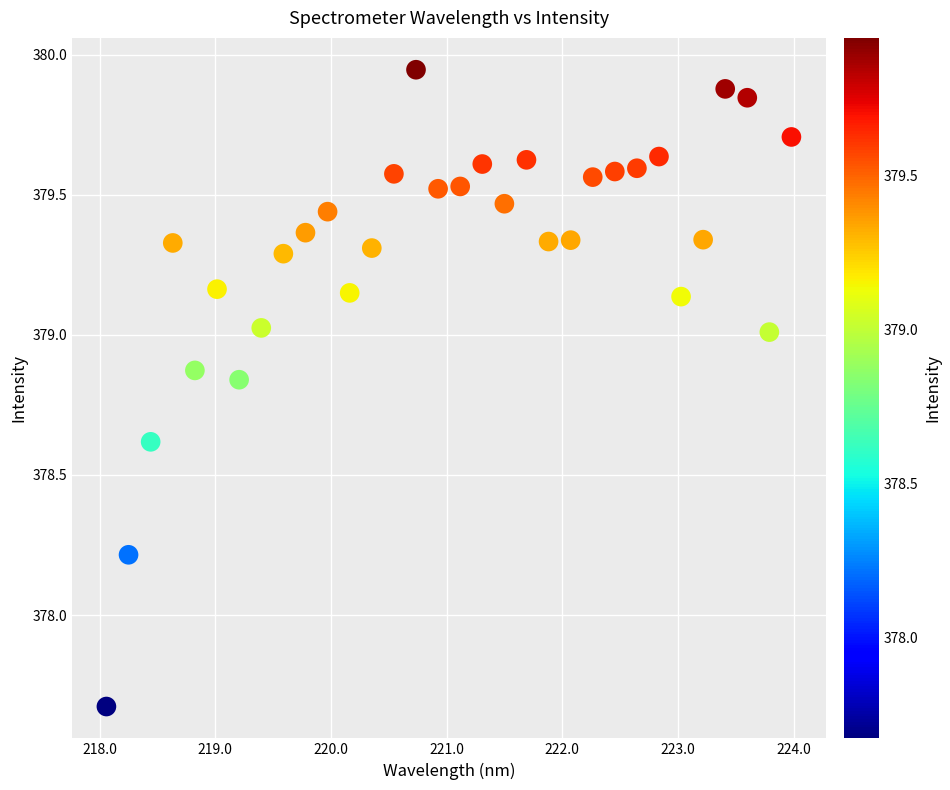

What Y value in the scatter plot is closest to 378?

378.2